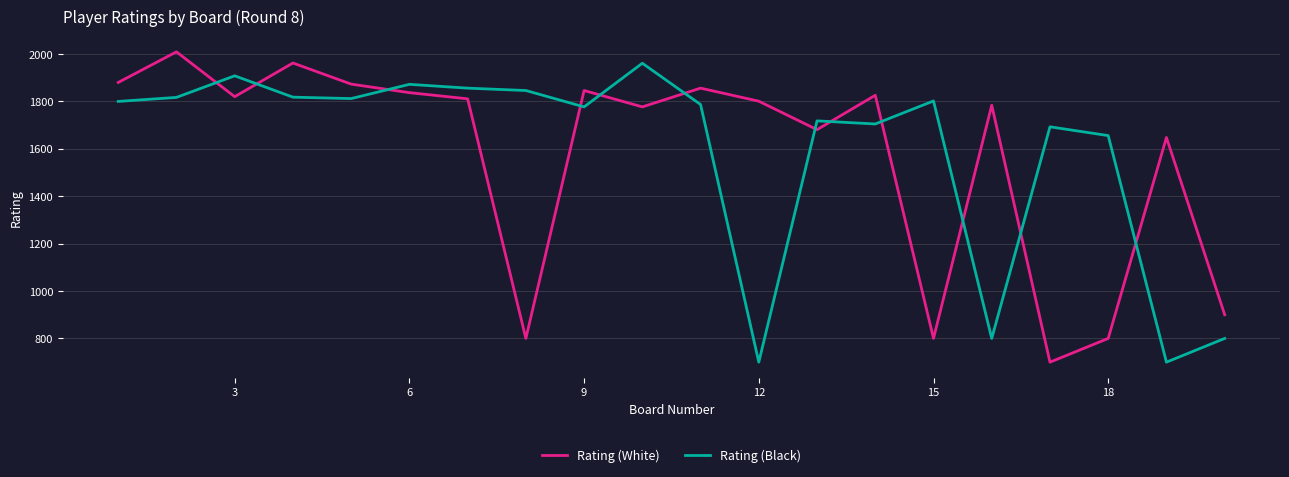

Does the chart display data point markers on the line(s)?

No